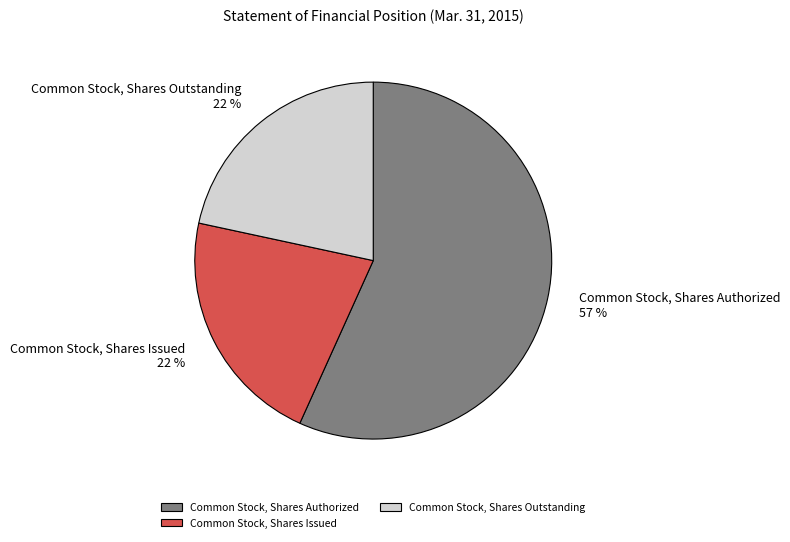

To the nearest percent, what percentage of the pie is Common Stock, Shares Issued?

22%